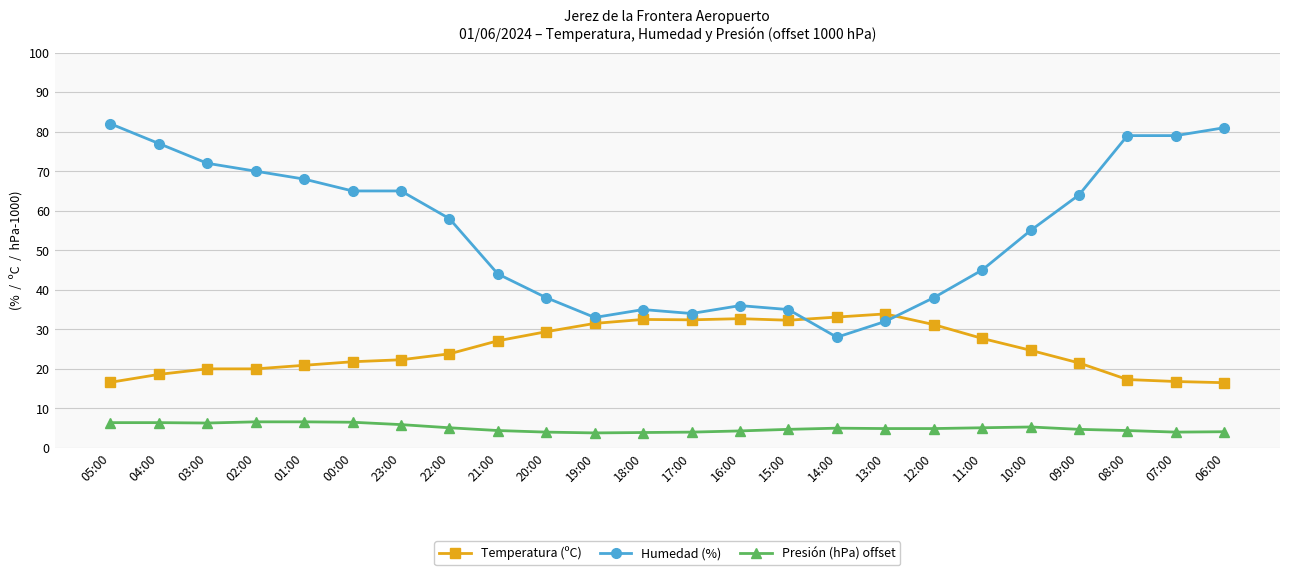

True or false: Humedad (%) has more than 0 interior local peaks.

True